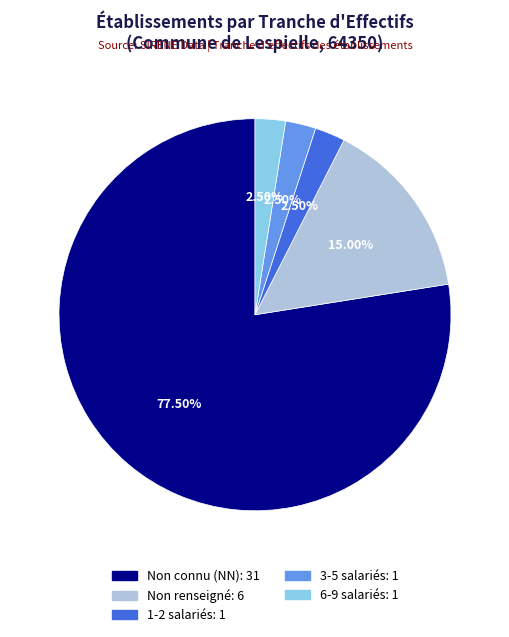

Does any single category account for the majority?

Yes